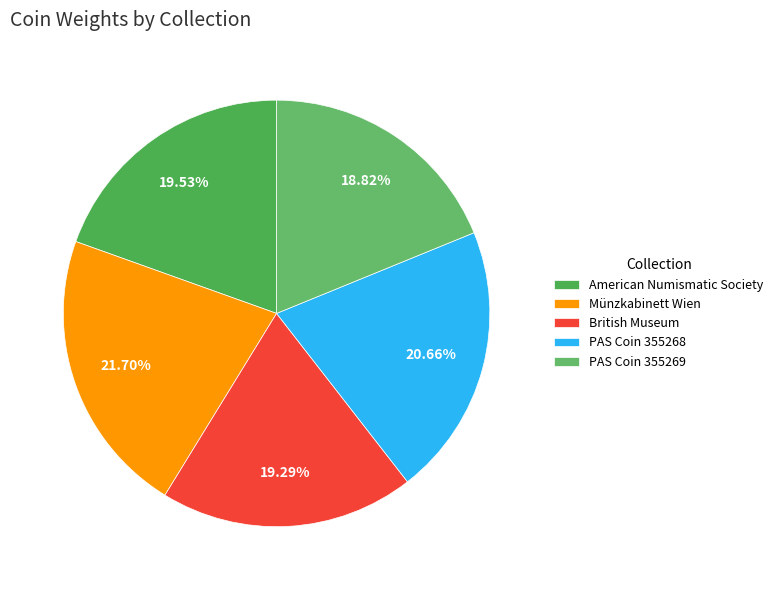

What percentage is the PAS Coin 355269 slice, to the nearest percent?

19%